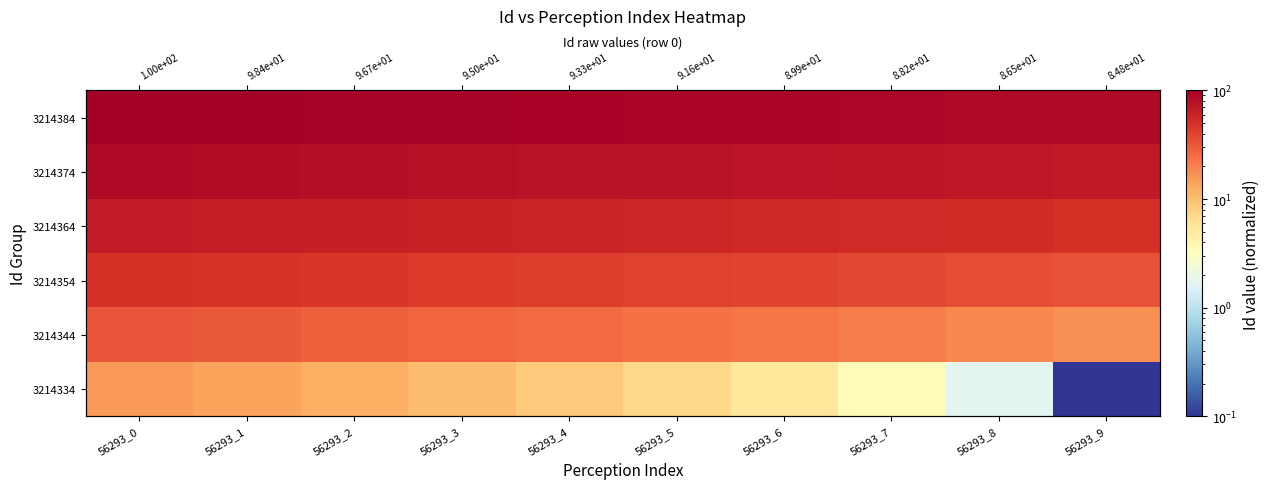

What is the smallest value displayed?

0.1